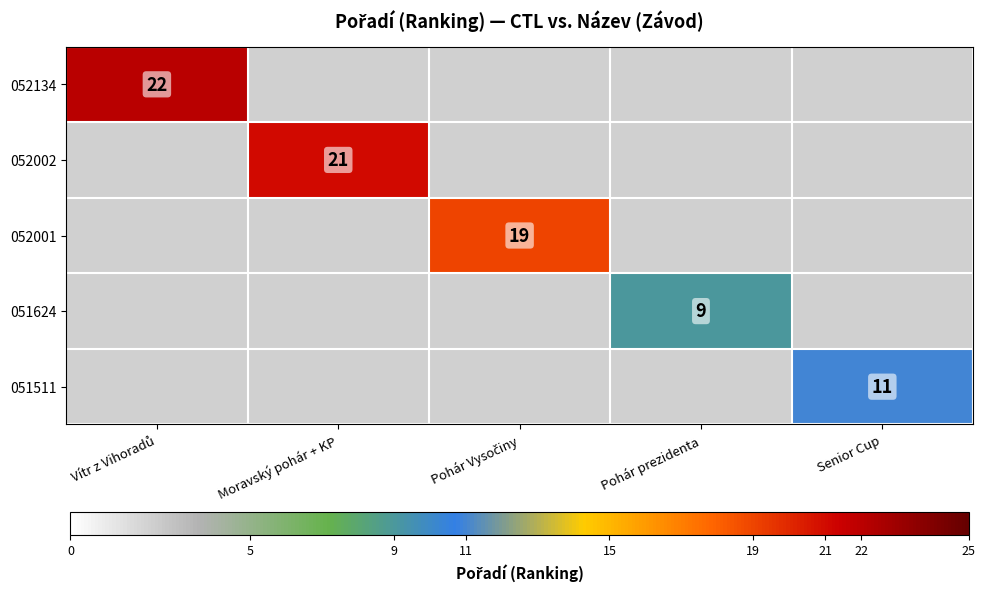

At how many categories does at least one series exceed 10?

4